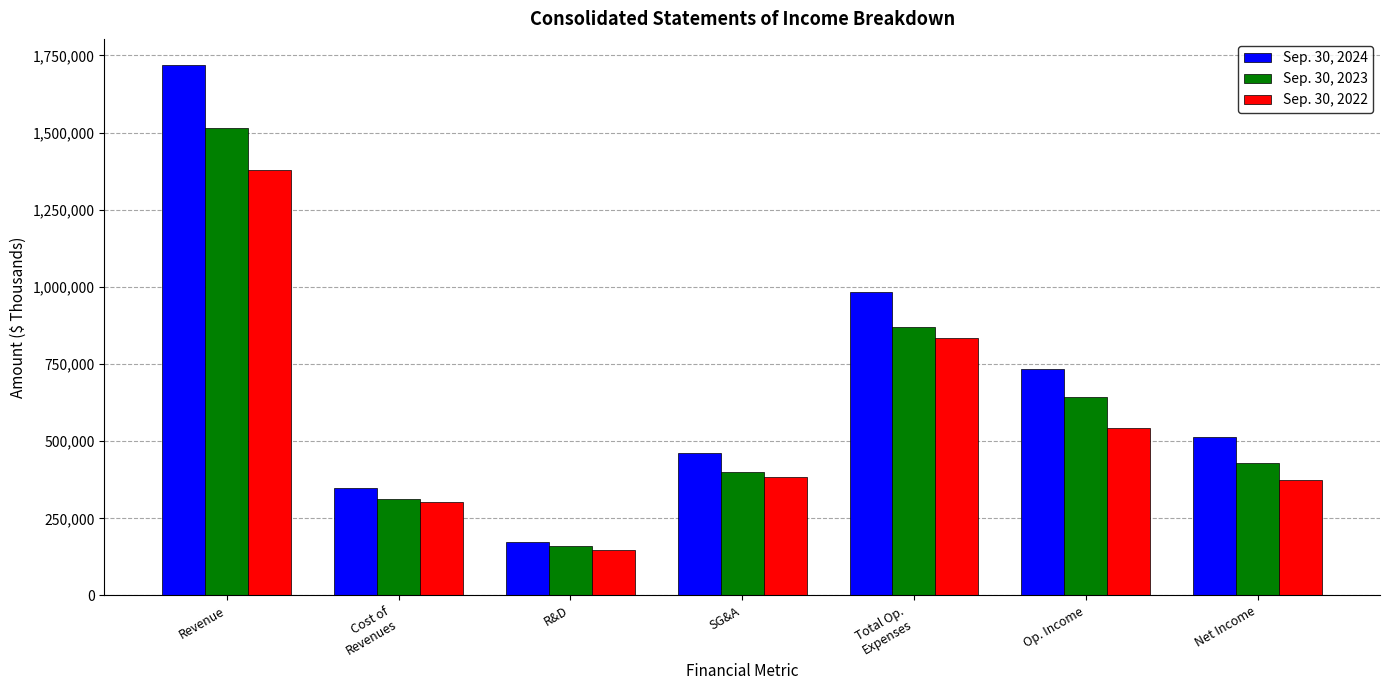

What is the minimum value shown in the chart?

146758